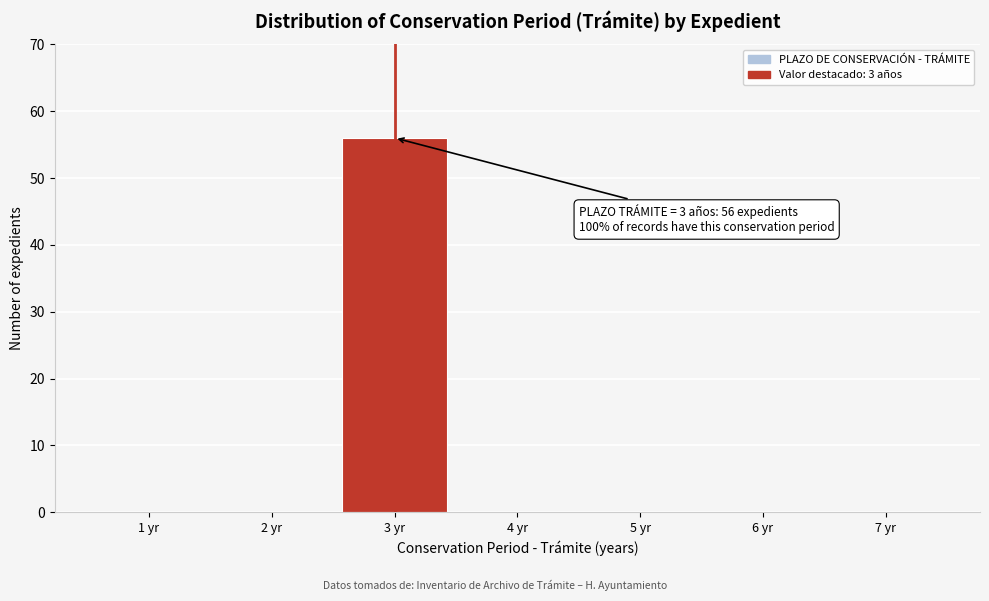

Reading right to left, extract all data points from this chart.

7 yr=0	6 yr=0	5 yr=0	4 yr=0	3 yr=56	2 yr=0	1 yr=0